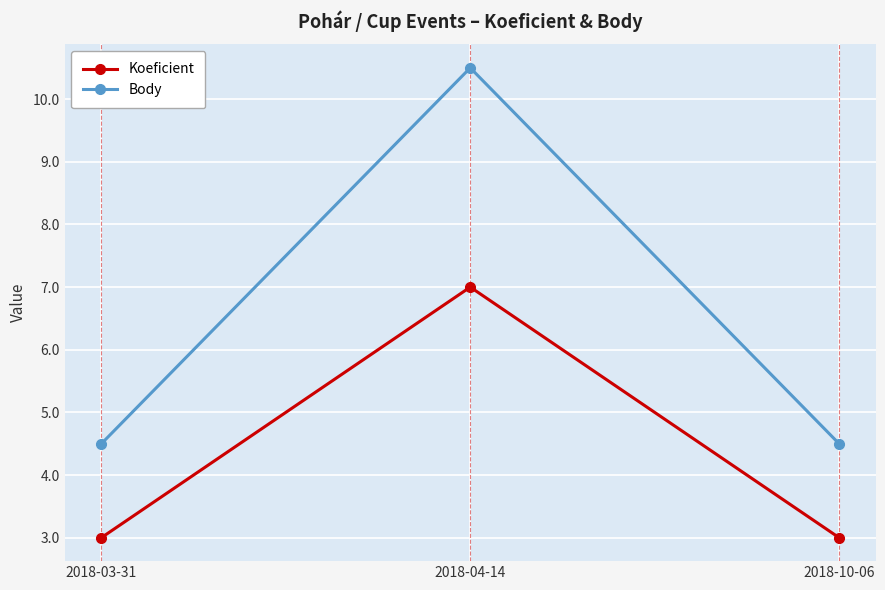

Rank the series at 2018-04-14 from lowest to highest value.

Koeficient, Body